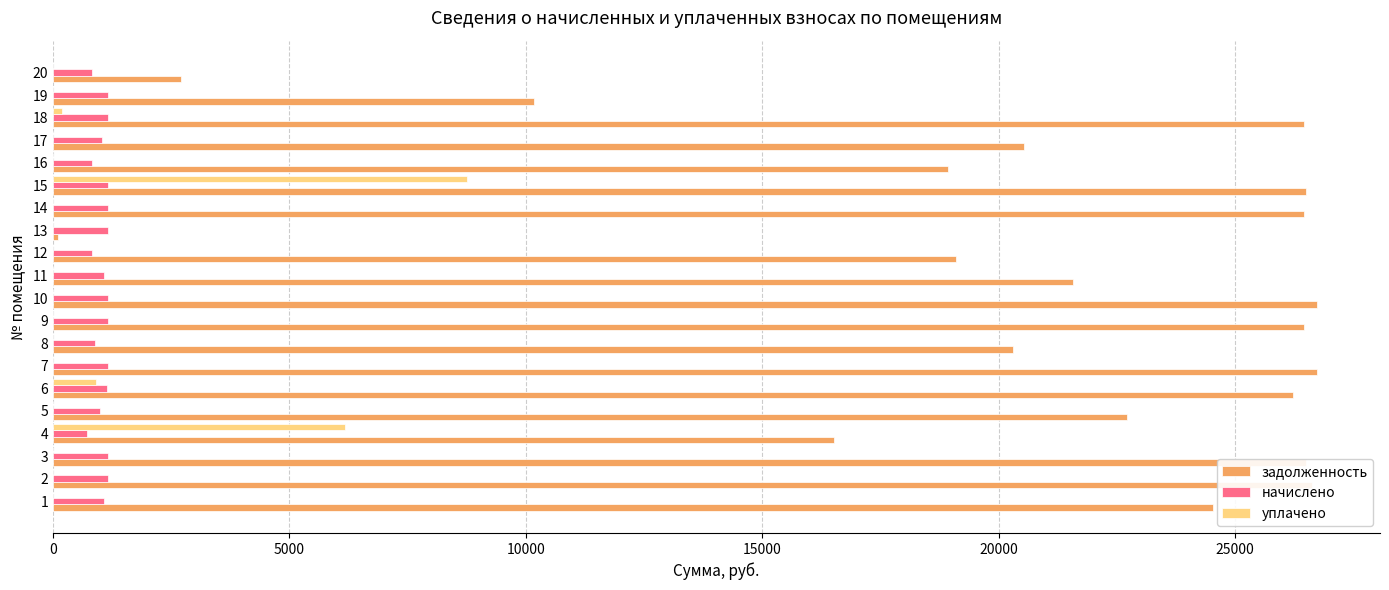

Is the value of задолженность at 16 greater than the value of уплачено at 19?

Yes